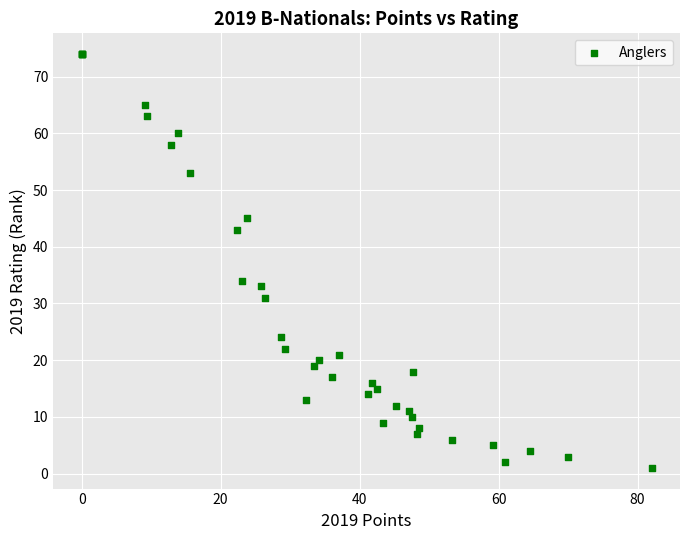

What Y value in the scatter plot is closest to 37?

34